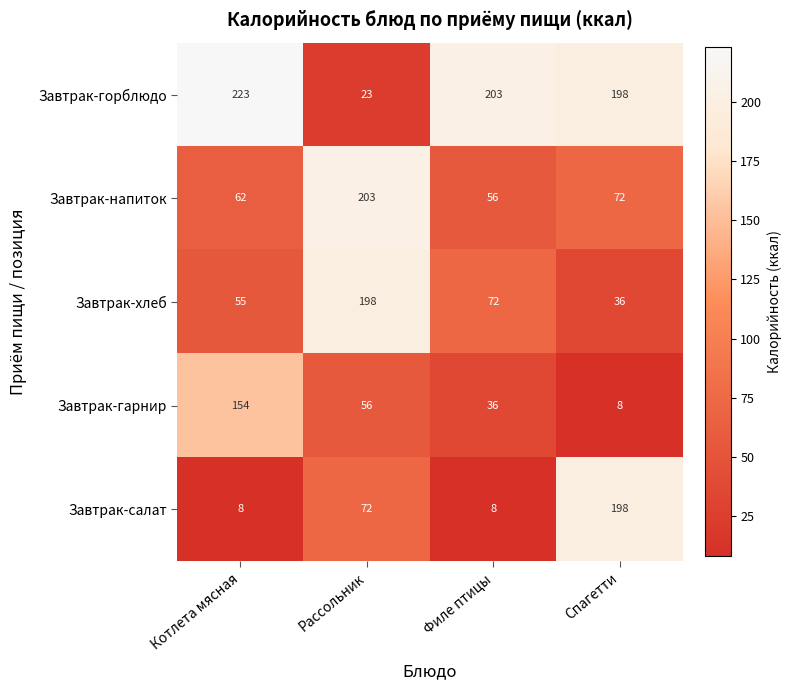

Which series has the widest spread of values?

Завтрак-горблюдо